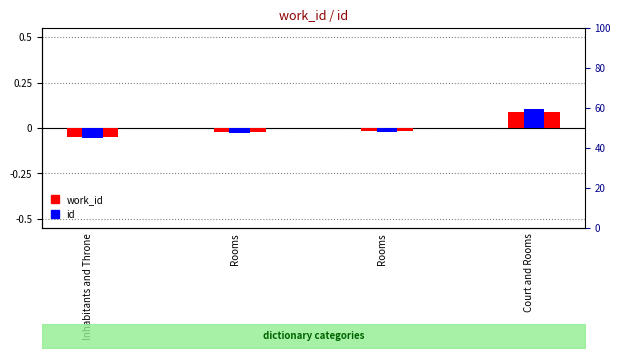

The value of work_id at Rooms is -0.0. True or false?

False